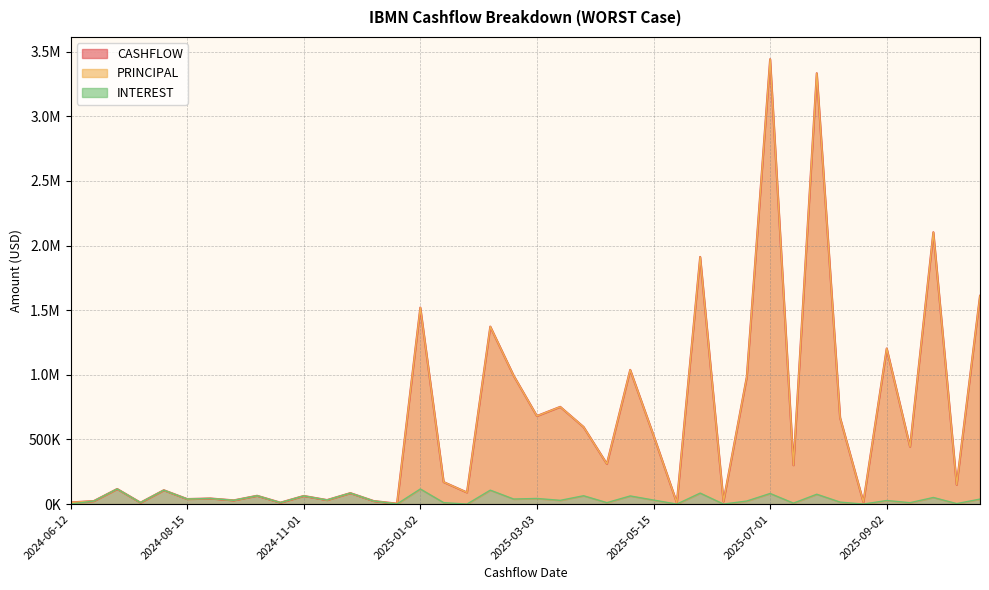

What are all the series names shown in the legend?

CASHFLOW, PRINCIPAL, INTEREST